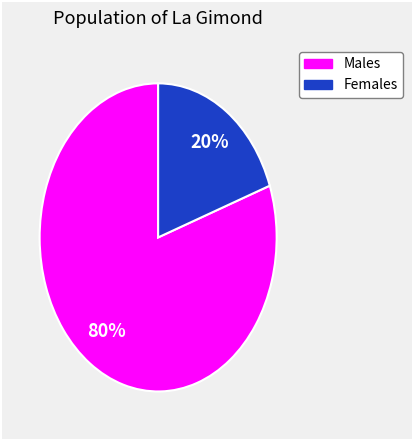

To the nearest percent, what is the average slice percentage?

50%